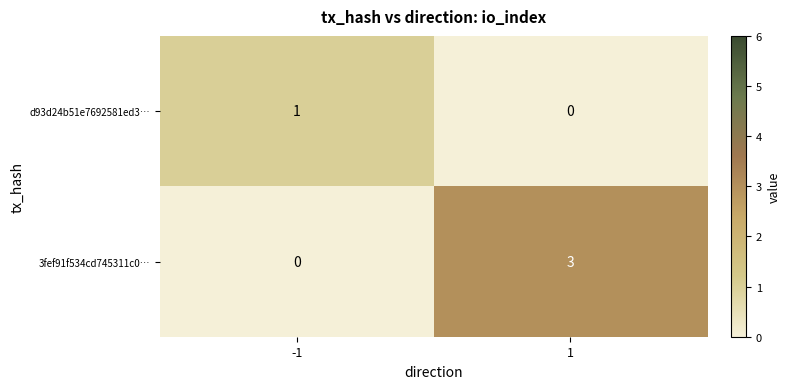

Is it true that 3fef91f534cd745311c0… equals 1 at -1?

False